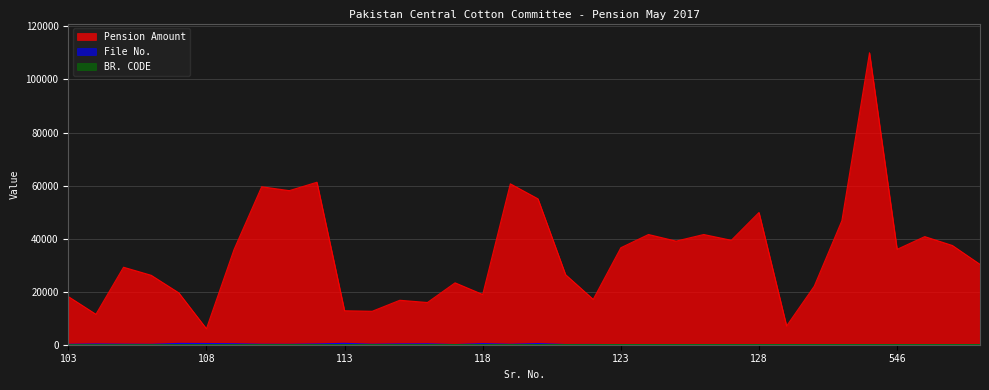

The value of File No. at 112 is 455. True or false?

False